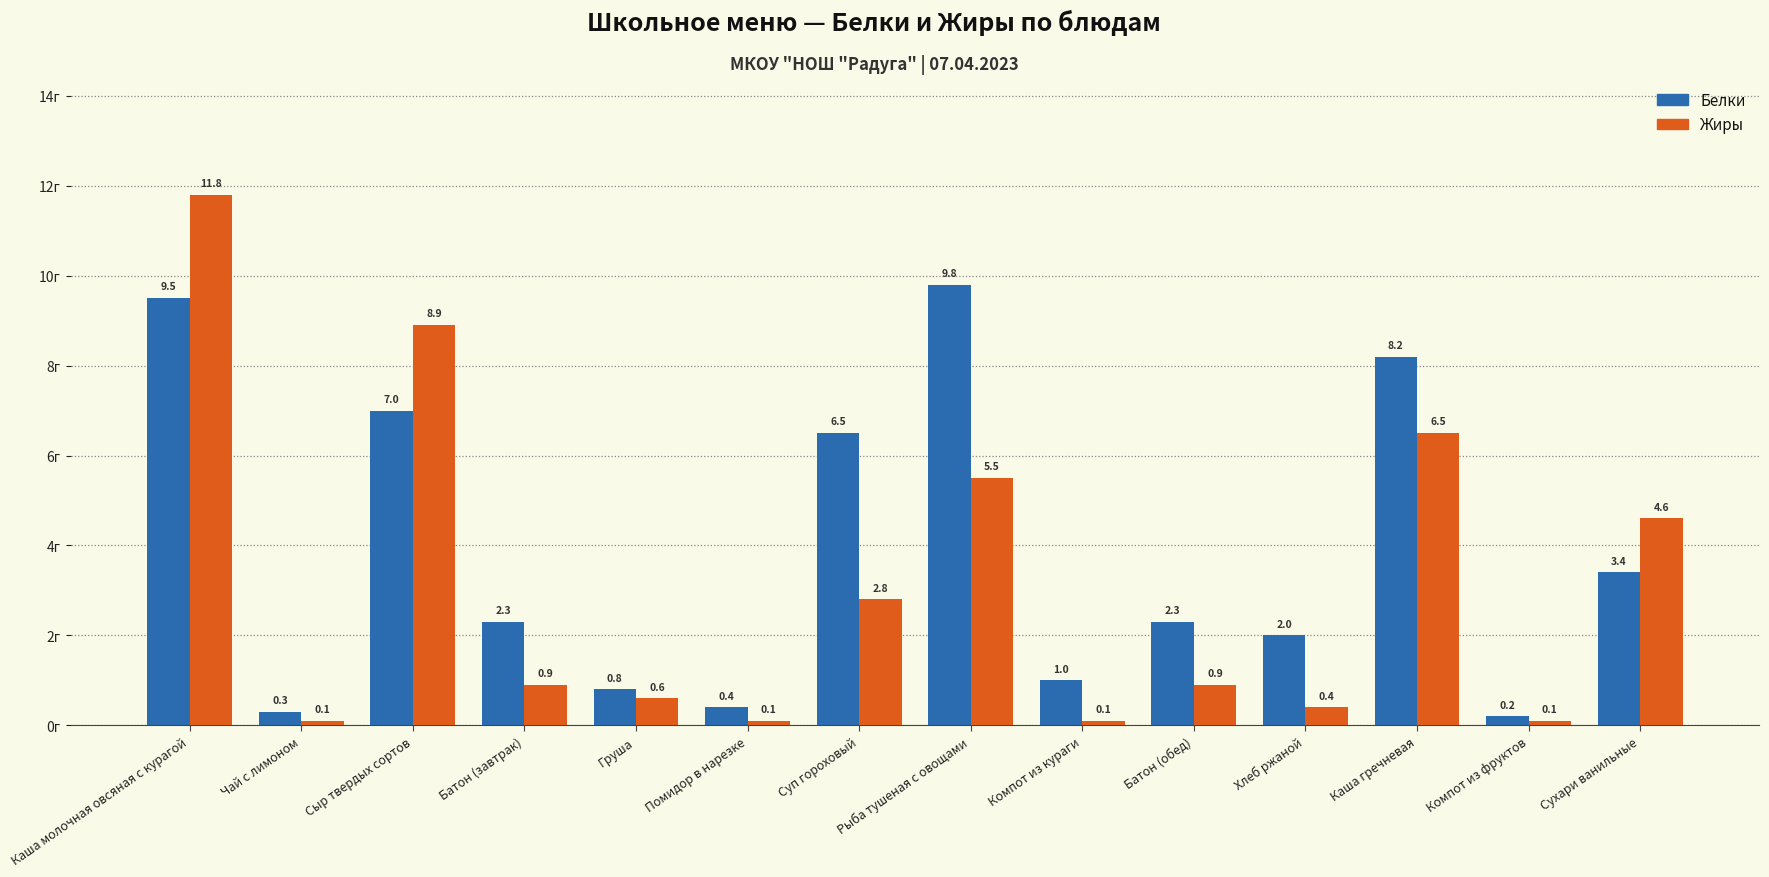

Which series changed the most between Компот из кураги and Каша гречневая?

Белки